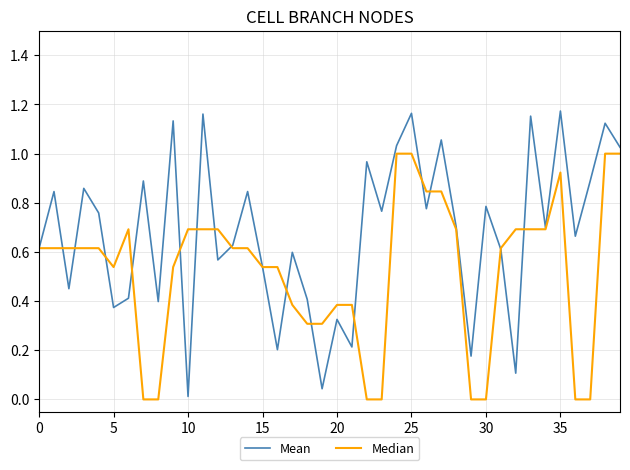

True or false: Mean and Median cross at least once.

True